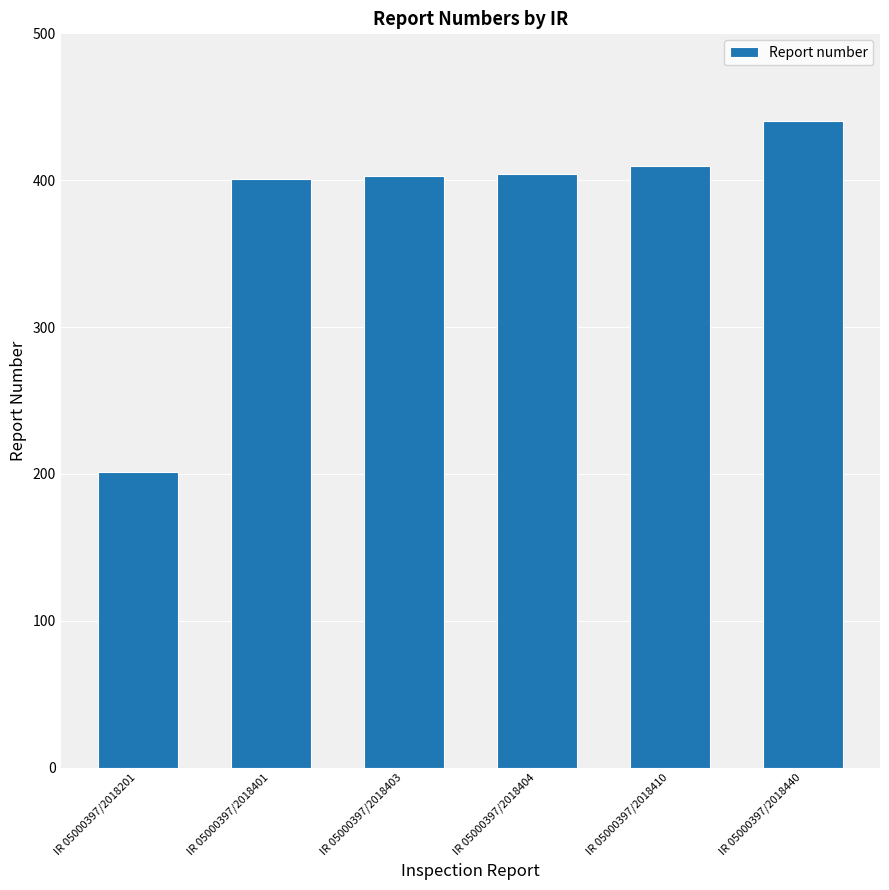

How many data points are less than 404?

3